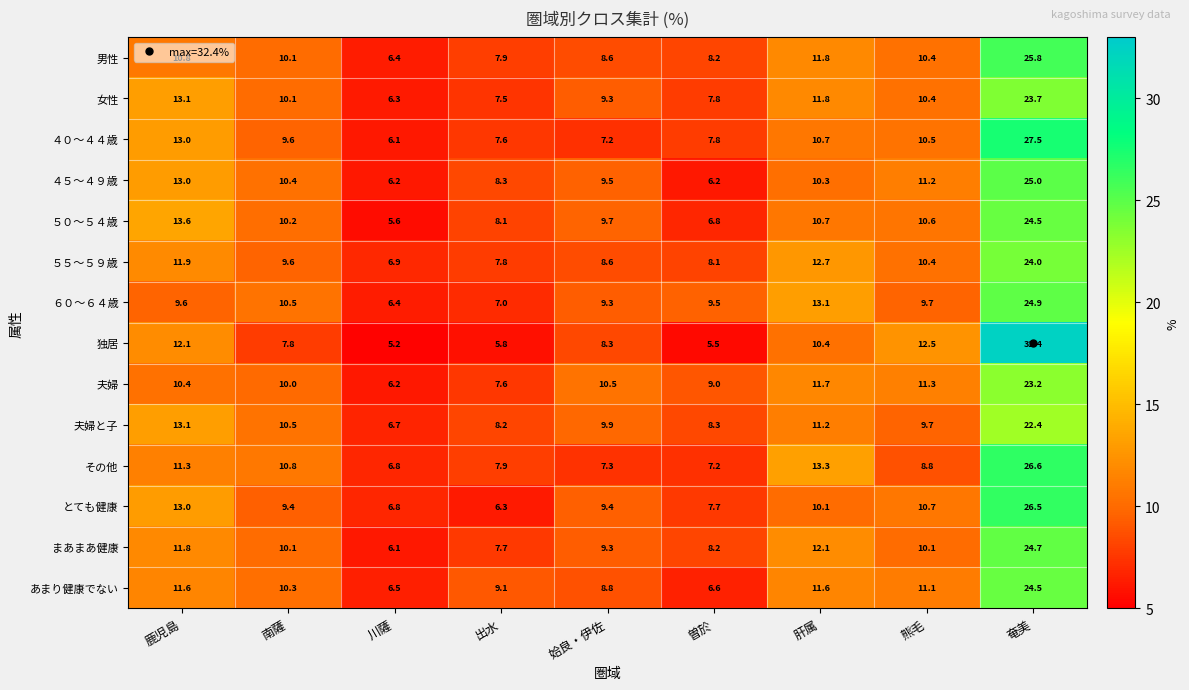

Between 出水 and 肝属, which series saw the biggest shift?

６０～６４歳